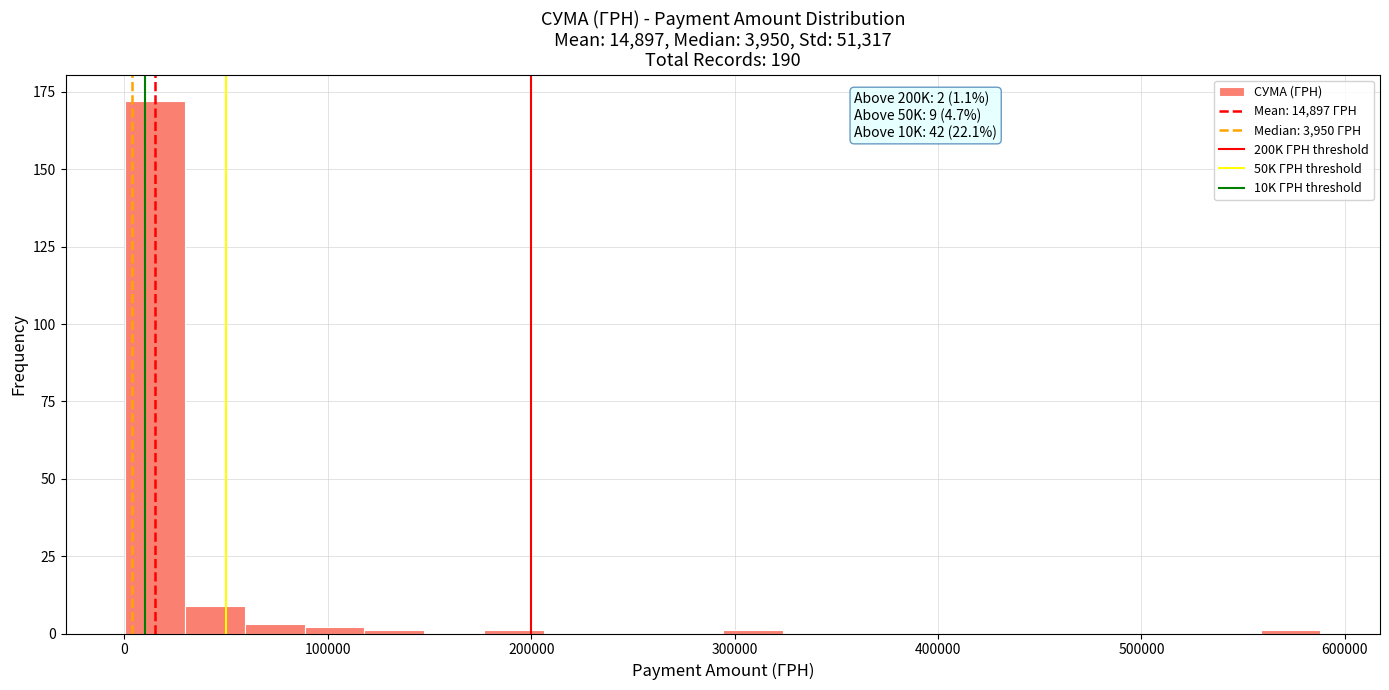

Around what value on the x-axis is the tallest bar? Give the approximate position of its centre, as read against the axis.

20000